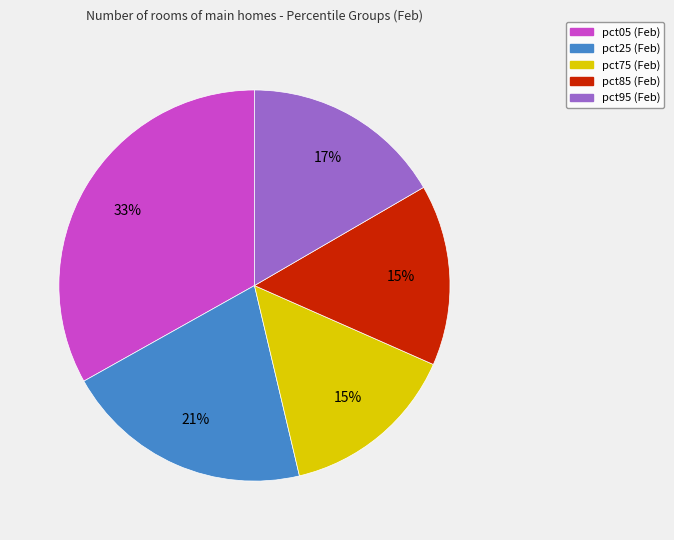

Is there any slice that represents more than half of the pie?

No